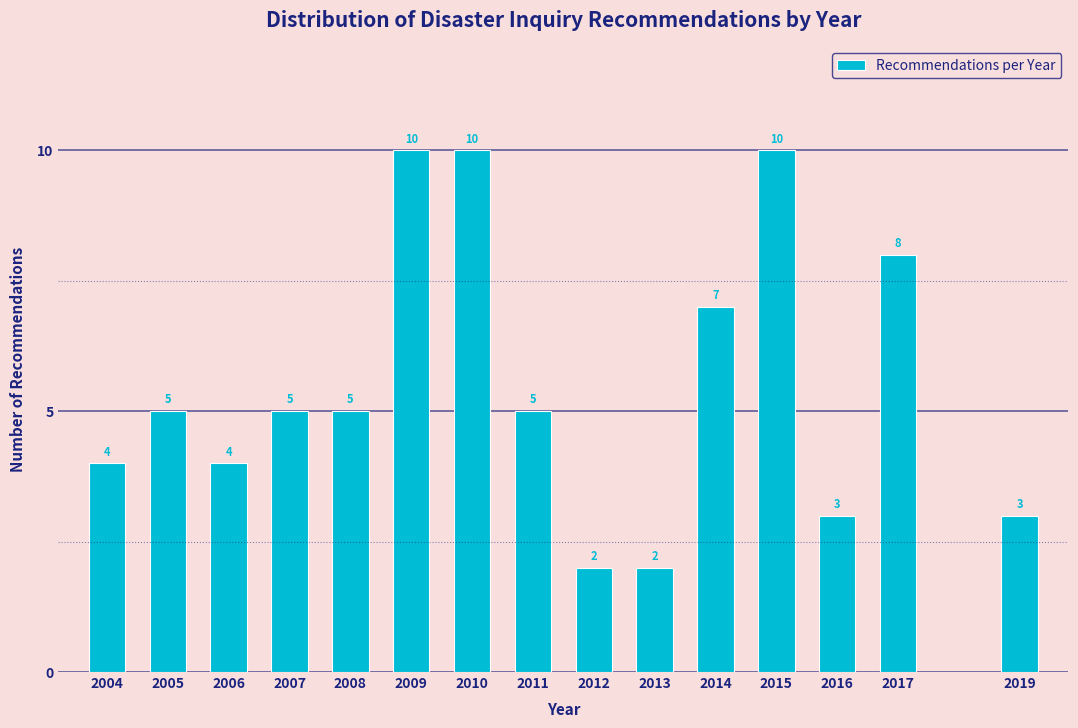

Reading left to right, what are all the values shown in this chart?

4	5	4	5	5	10	10	5	2	2	7	10	3	8	3